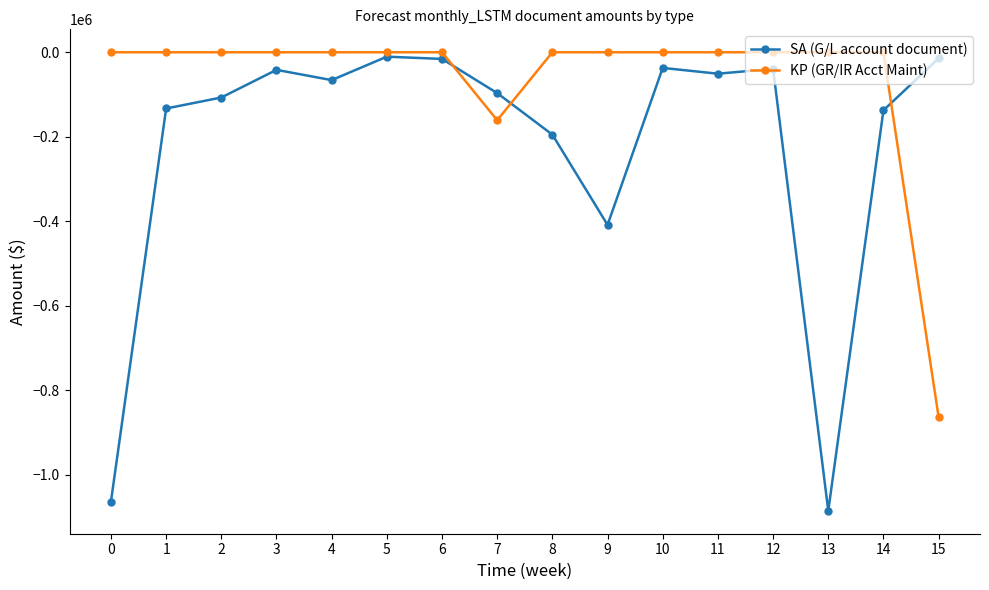

What is the smallest value displayed?

-1085183.7